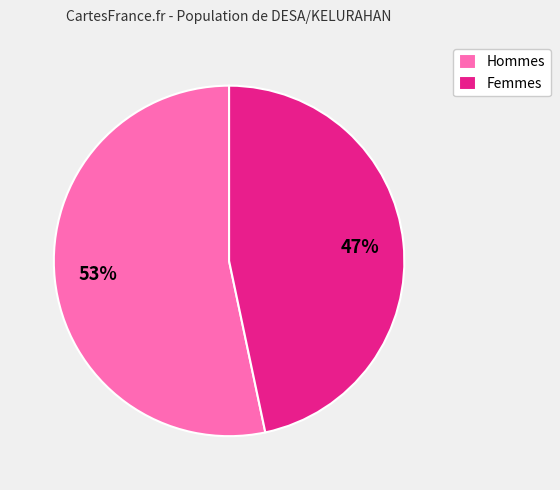

To the nearest percent, what is the average slice percentage?

50%